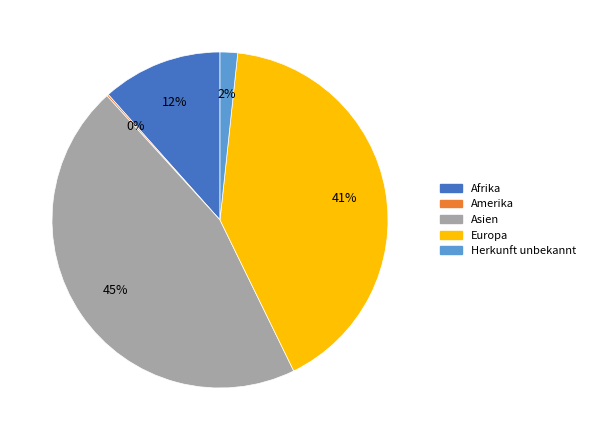

Which category has the biggest portion of the pie?

Asien